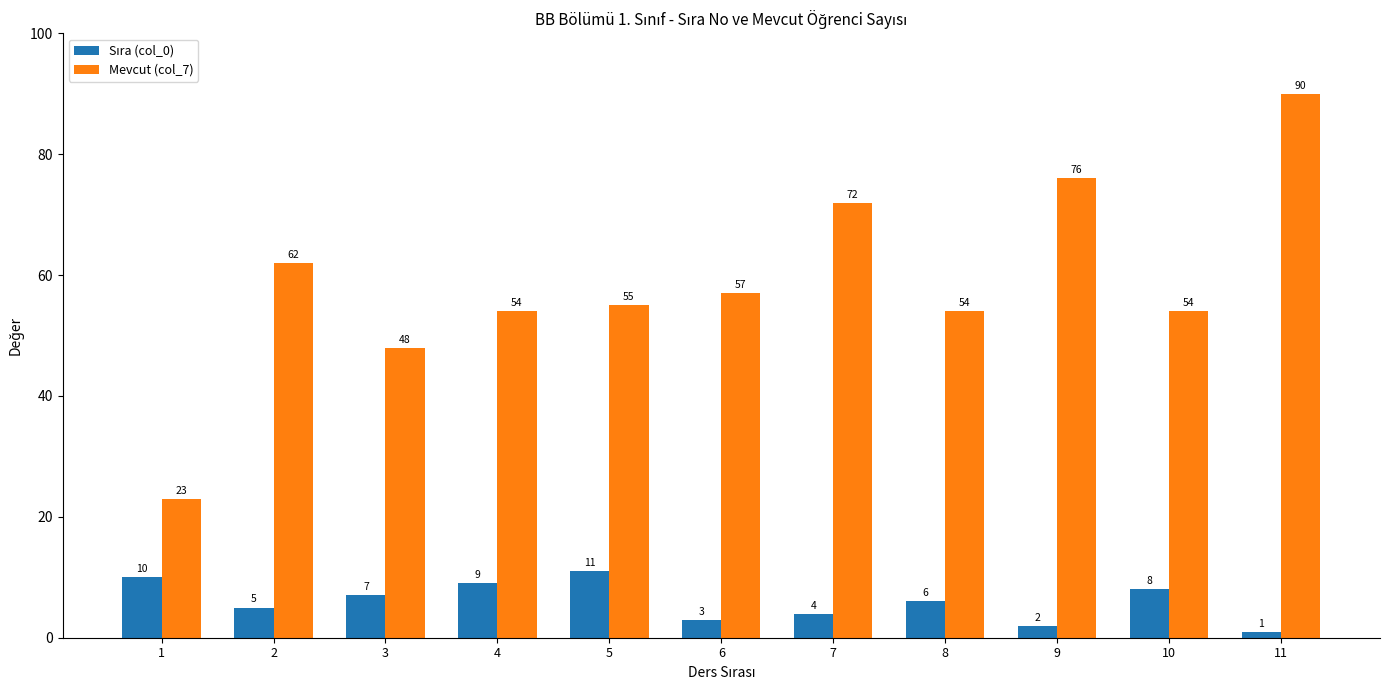

What is the difference between the Mevcut (col_7) values at 3 and 7?

24